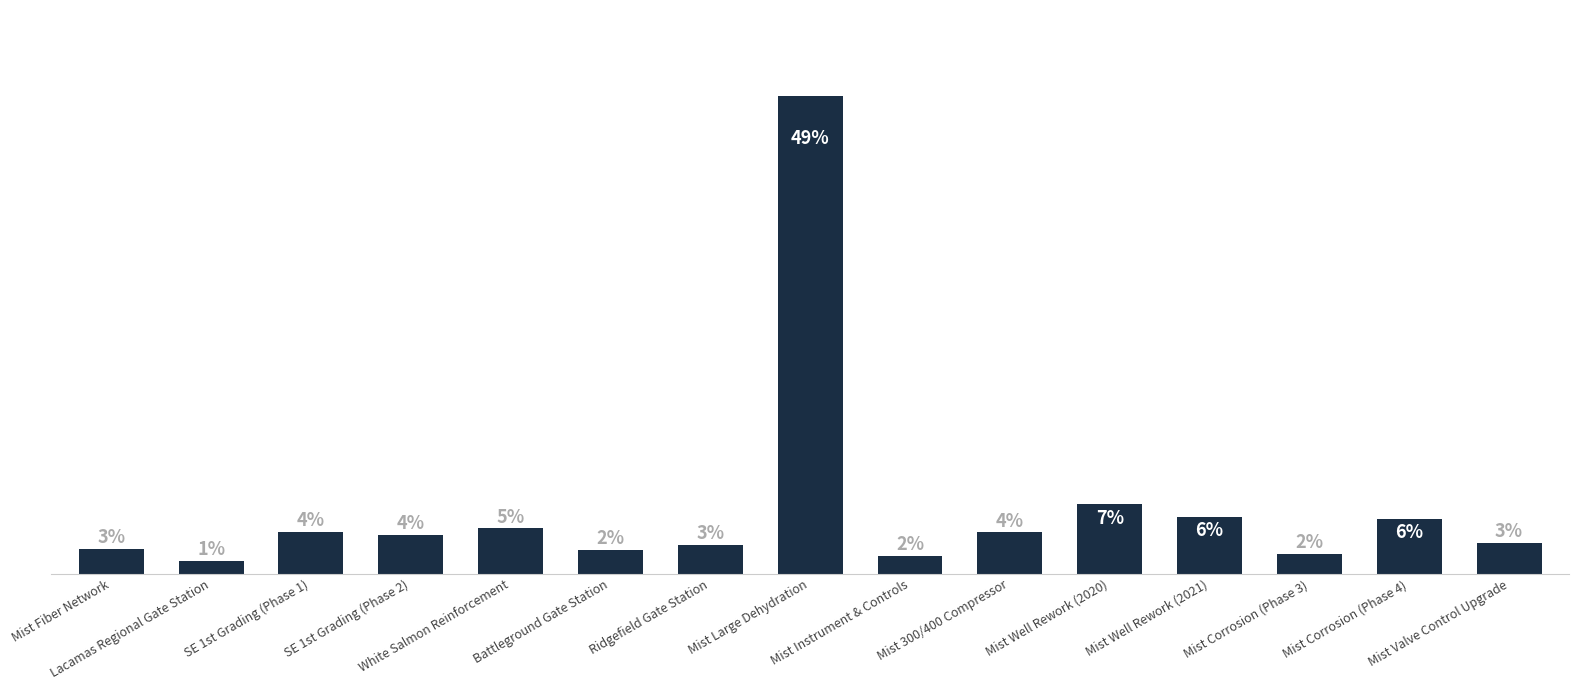

Are the bars horizontal?

No